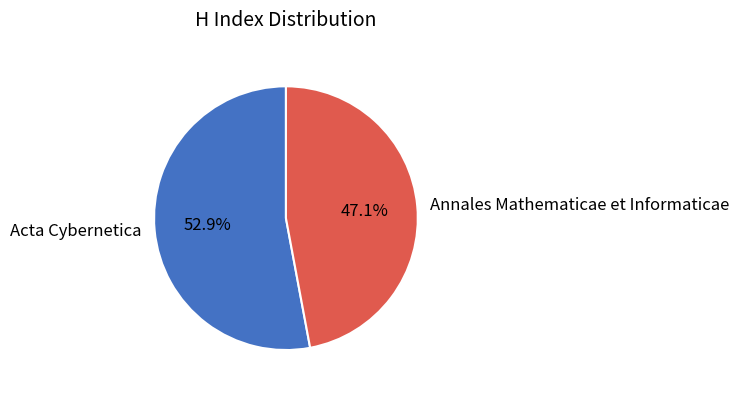

The Annales Mathematicae et Informaticae slice represents 40% of the pie. True or false?

False